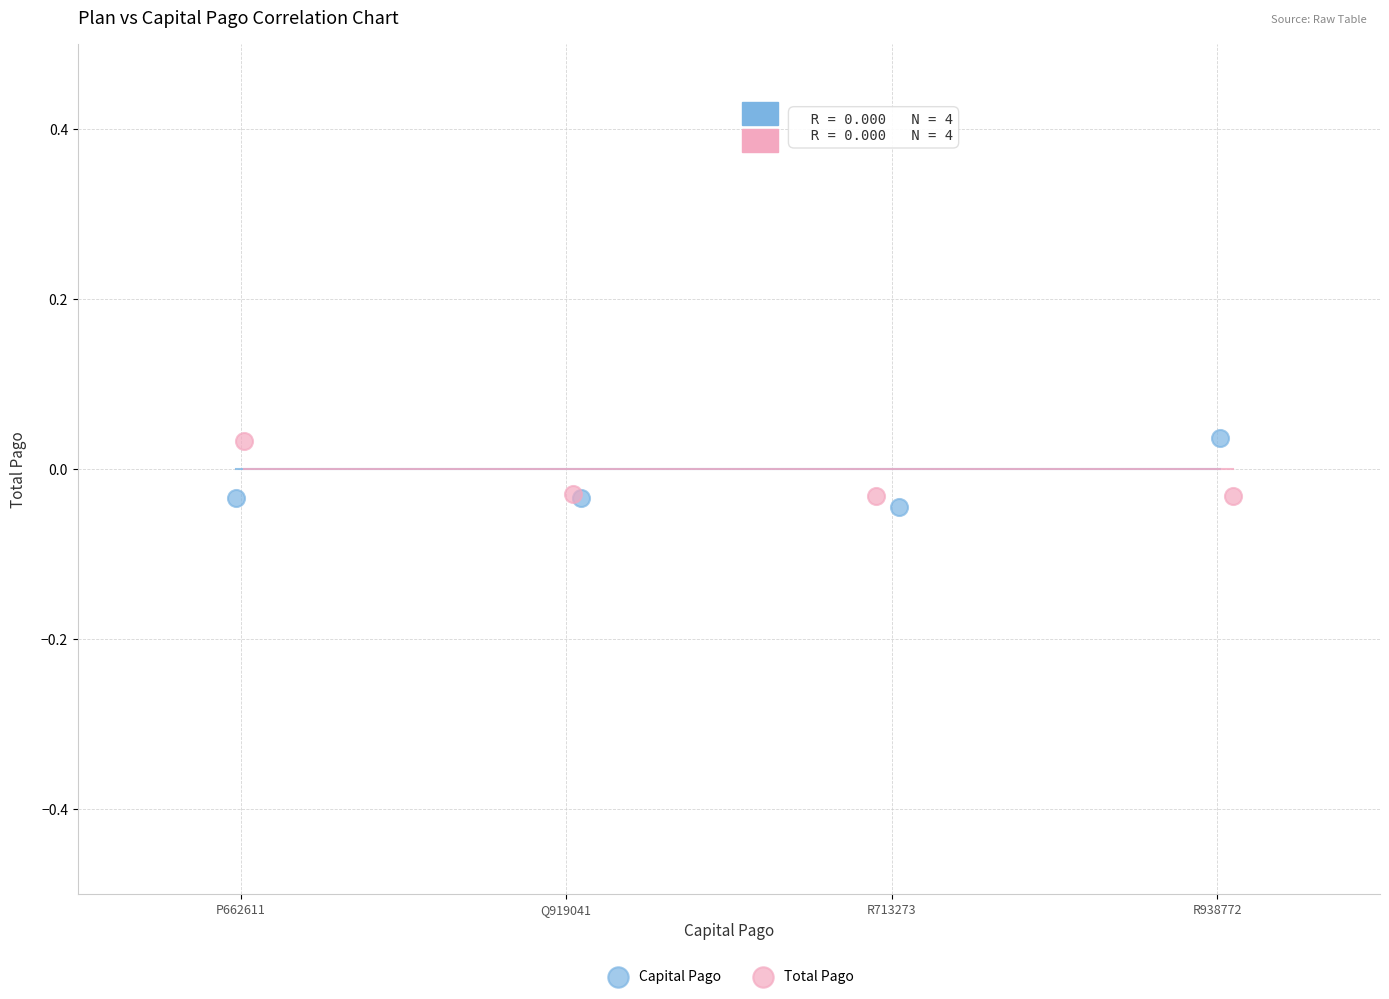

What are all the series names shown in the legend?

Capital Pago, Total Pago